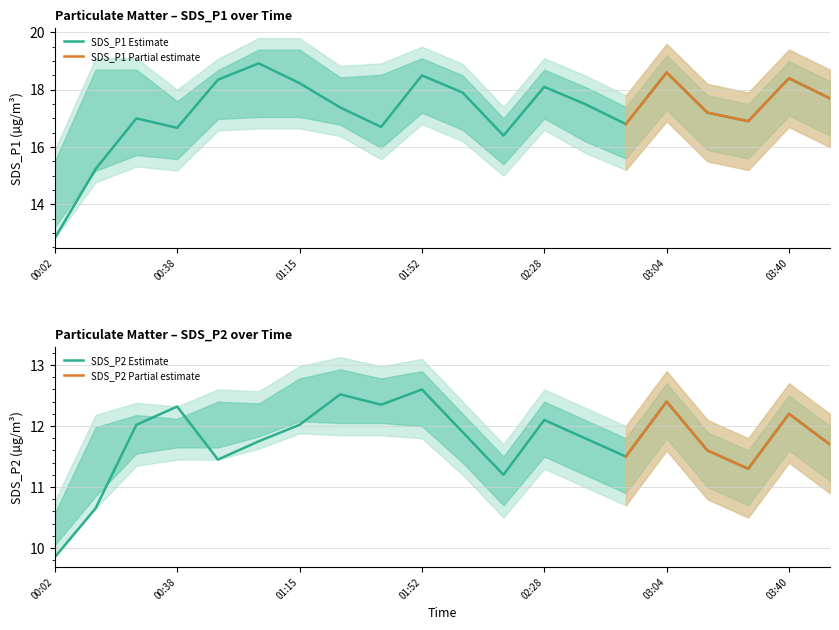

What is the sum of all SDS_P1_lower values?

315.8